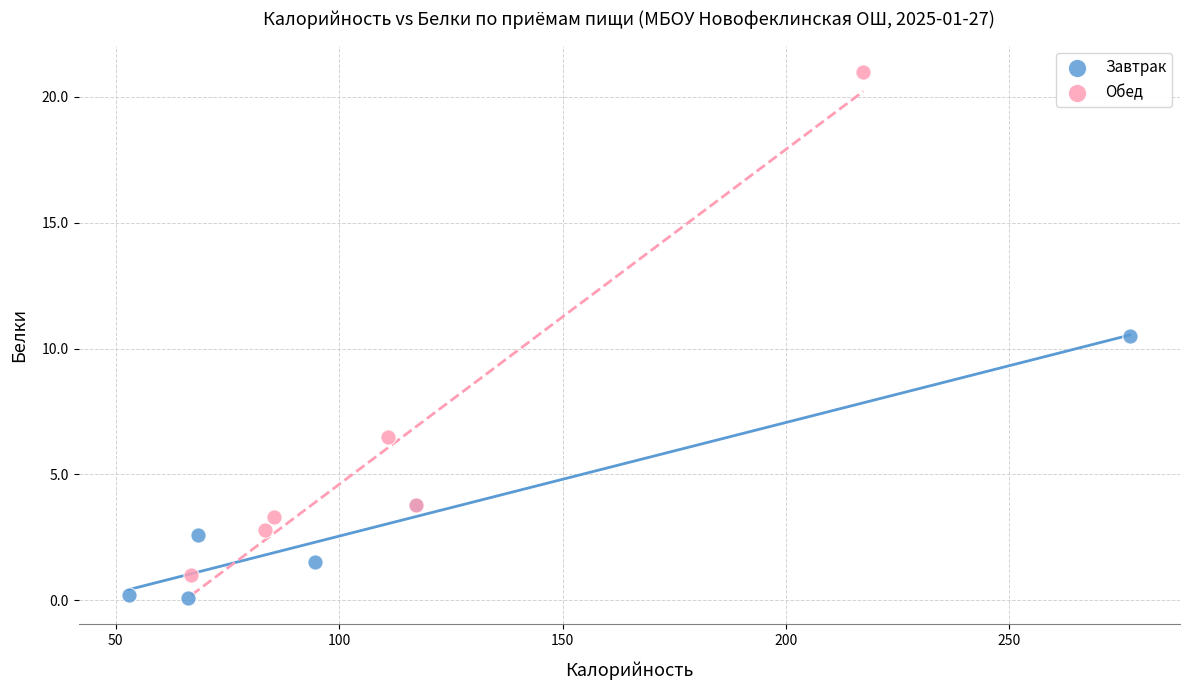

Which series has the widest spread of Y values?

Обед